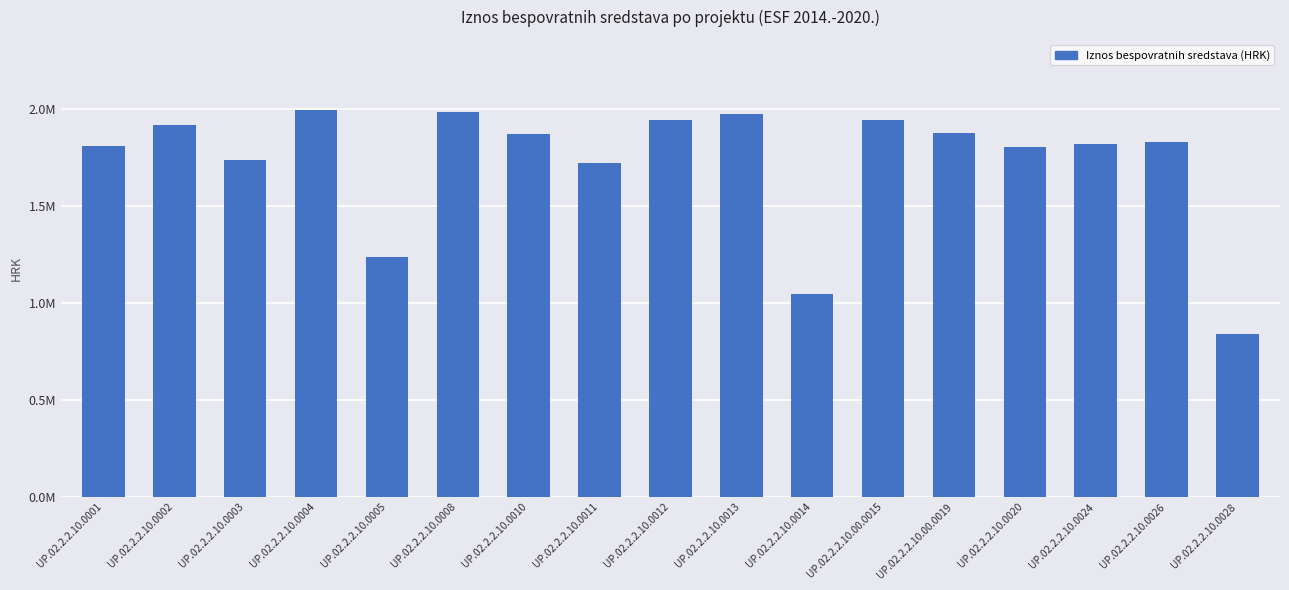

List the labels in order of value, smallest first.

UP.02.2.2.10.0028, UP.02.2.2.10.0014, UP.02.2.2.10.0005, UP.02.2.2.10.0011, UP.02.2.2.10.0003, UP.02.2.2.10.0020, UP.02.2.2.10.0001, UP.02.2.2.10.0024, UP.02.2.2.10.0026, UP.02.2.2.10.0010, UP.02.2.2.10.00.0019, UP.02.2.2.10.0002, UP.02.2.2.10.00.0015, UP.02.2.2.10.0012, UP.02.2.2.10.0013, UP.02.2.2.10.0008, UP.02.2.2.10.0004